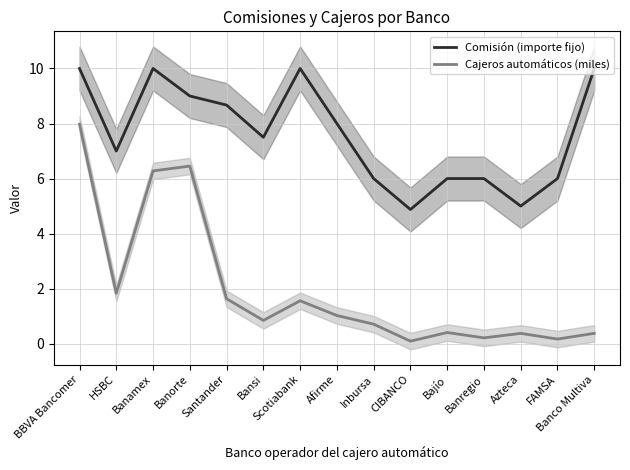

What are all the series names shown in the legend?

Comisión (importe fijo), Cajeros automáticos (miles)